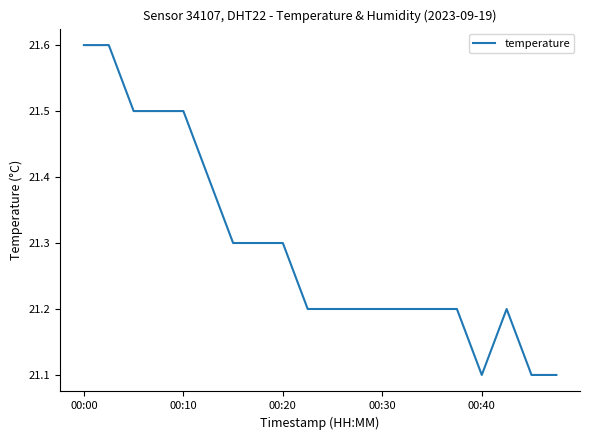

What is the difference between the maximum and minimum values?

0.5